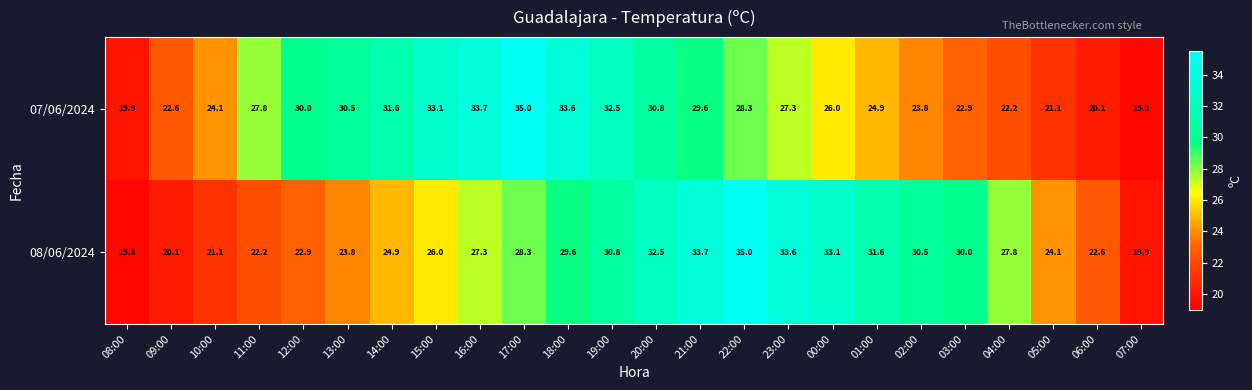

Between 08:00 and 15:00, which series saw the biggest shift?

07/06/2024